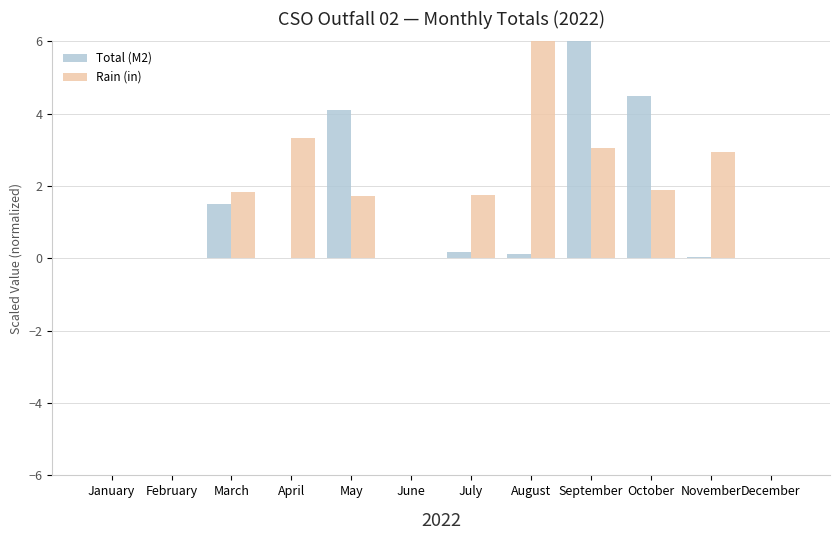

Which series changed the most between August and December?

Rain (in)